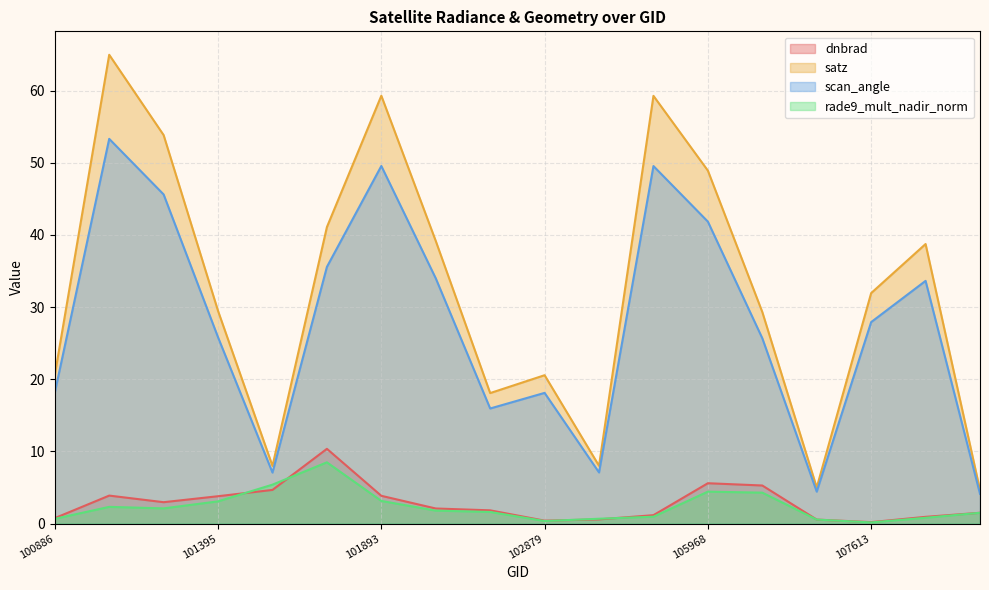

Where is rade9_mult_nadir_norm nearest to the value 4?

106518